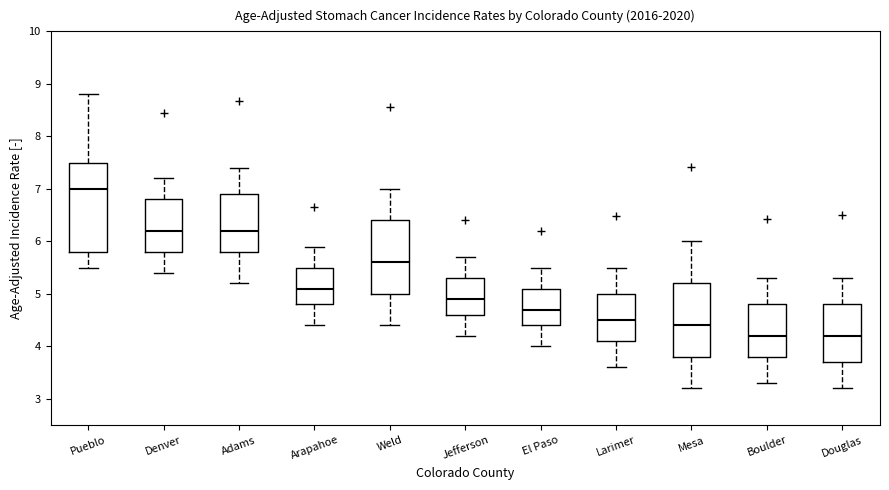

Reading left to right, transcribe this box plot: for each box, give where its median line is, the range the box spans, and where its two whiskers end, as read against the y-axis. The values are not printed on the chart, so give them approximately, as read against the axis.

Pueblo: median 7.0, box 5.8 to 7.5, whiskers 5.5 to 8.8
Denver: median 6.2, box 5.8 to 6.8, whiskers 5.4 to 7.2
Adams: median 6.2, box 5.8 to 6.9, whiskers 5.2 to 7.4
Arapahoe: median 5.1, box 4.8 to 5.5, whiskers 4.4 to 5.9
Weld: median 5.6, box 5.0 to 6.4, whiskers 4.4 to 7.0
Jefferson: median 4.9, box 4.6 to 5.3, whiskers 4.2 to 5.7
El Paso: median 4.7, box 4.4 to 5.1, whiskers 4.0 to 5.5
Larimer: median 4.5, box 4.1 to 5.0, whiskers 3.6 to 5.5
Mesa: median 4.4, box 3.8 to 5.2, whiskers 3.2 to 6.0
Boulder: median 4.2, box 3.8 to 4.8, whiskers 3.3 to 5.3
Douglas: median 4.2, box 3.7 to 4.8, whiskers 3.2 to 5.3